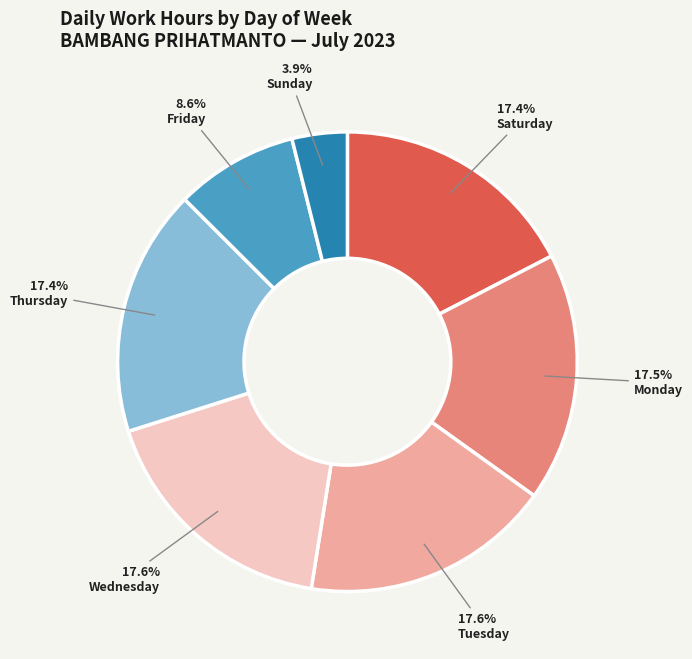

Does Monday represent more than half of the total?

No